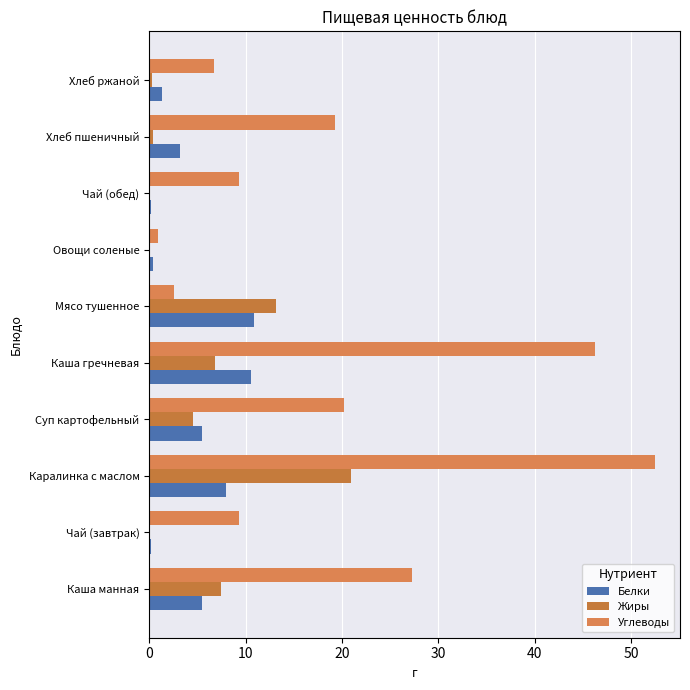

How many data points does each series have?

10